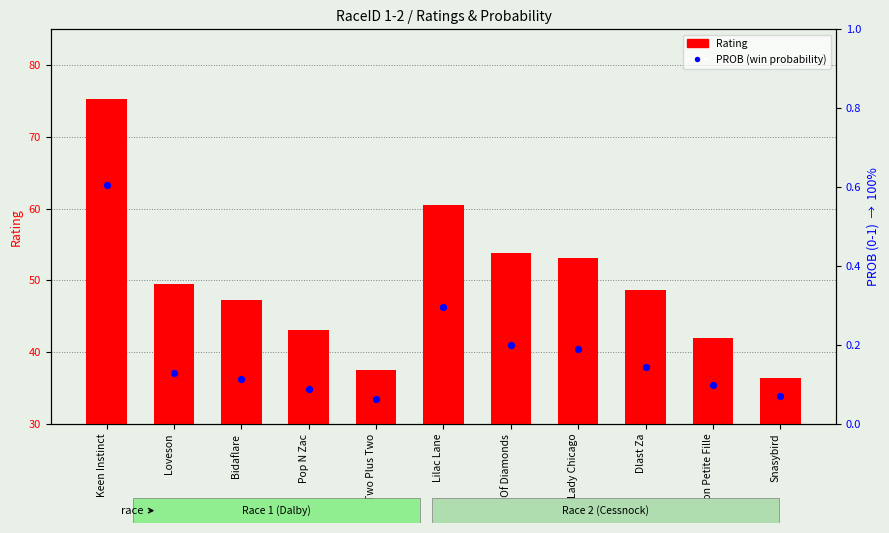

Which series has the largest total across all categories?

Rating